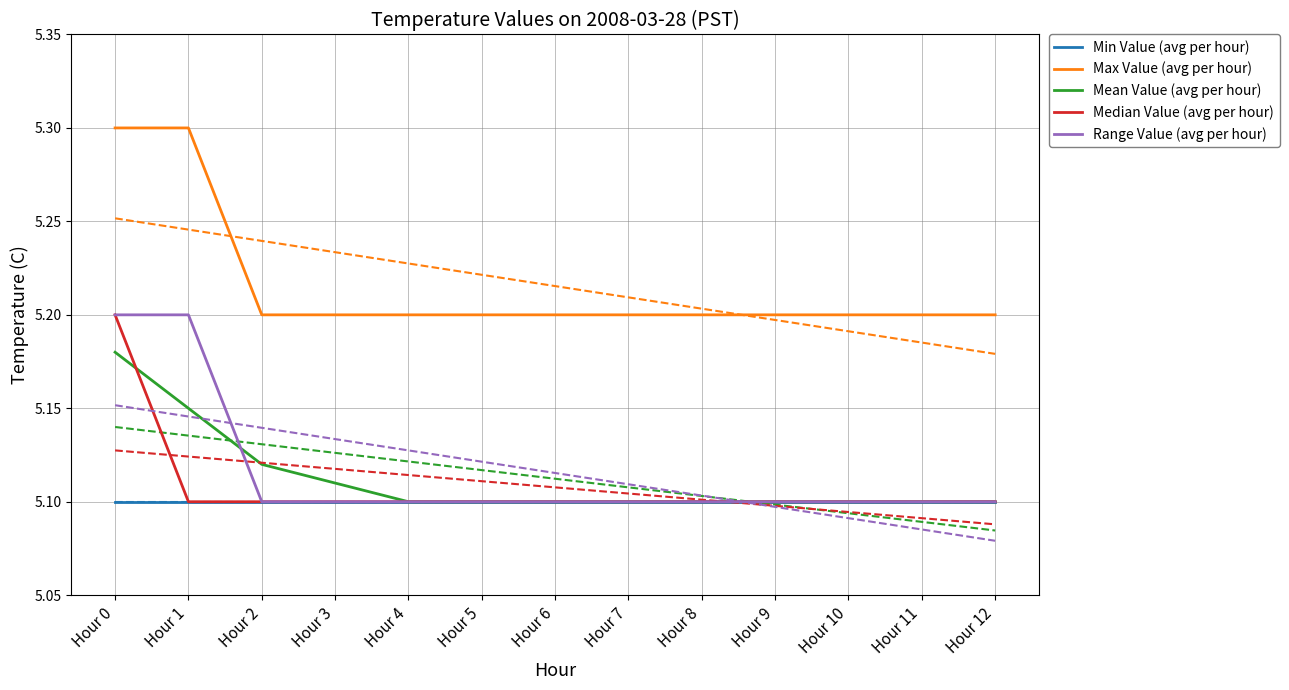

What is the minimum value for Min Value (avg per hour)?

5.1